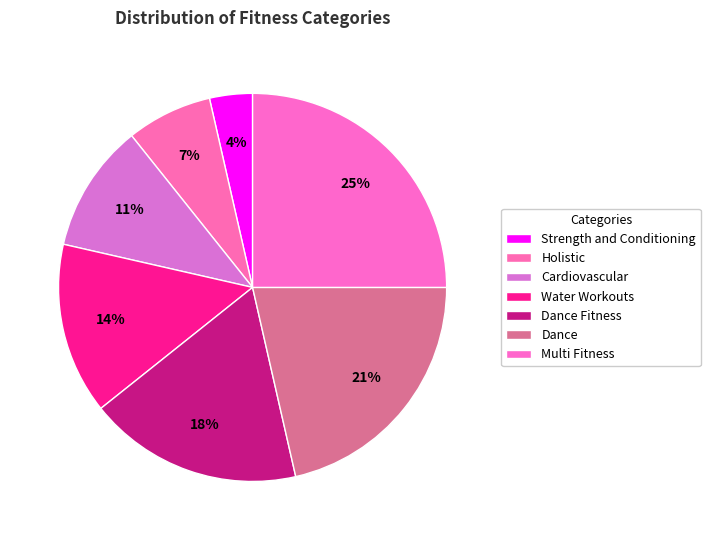

To the nearest percent, what is the combined percentage of Dance Fitness and Holistic?

25%